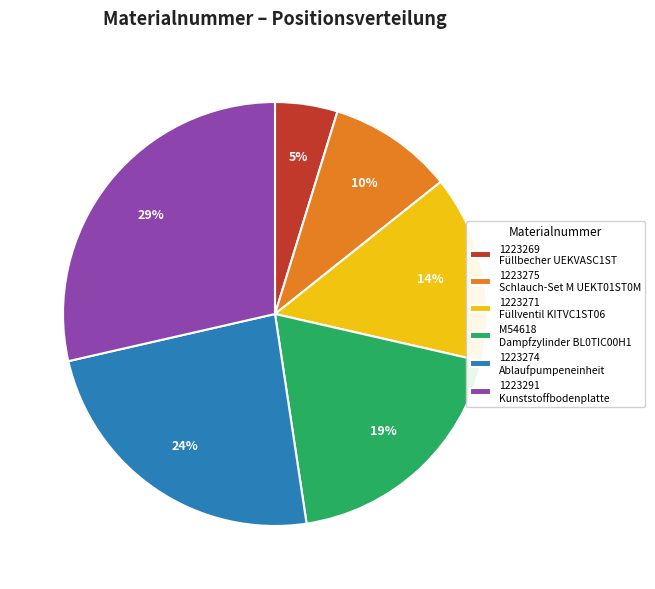

Does 1223275 represent more than half of the total?

No